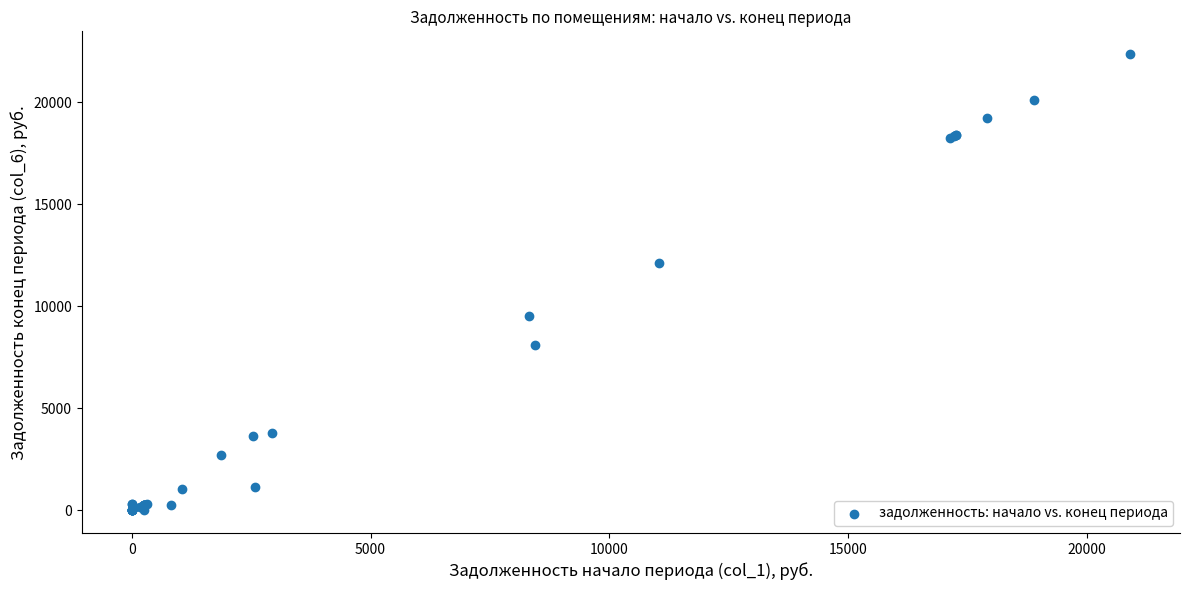

What Y value in the scatter plot is closest to 11179?

12133.8